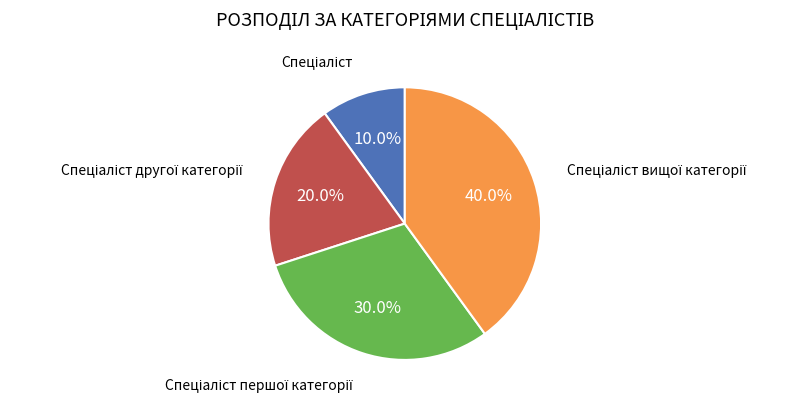

Is there a majority slice in this chart?

No